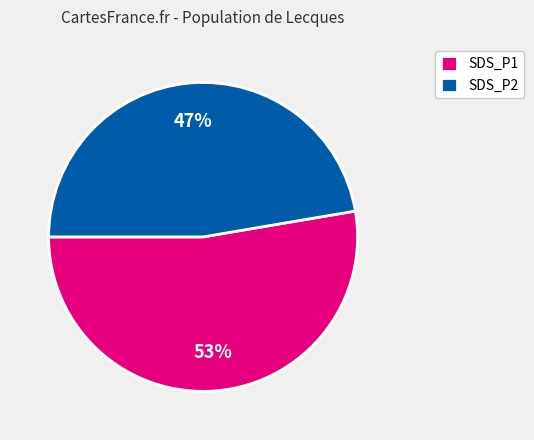

Which category has the biggest portion of the pie?

SDS_P1